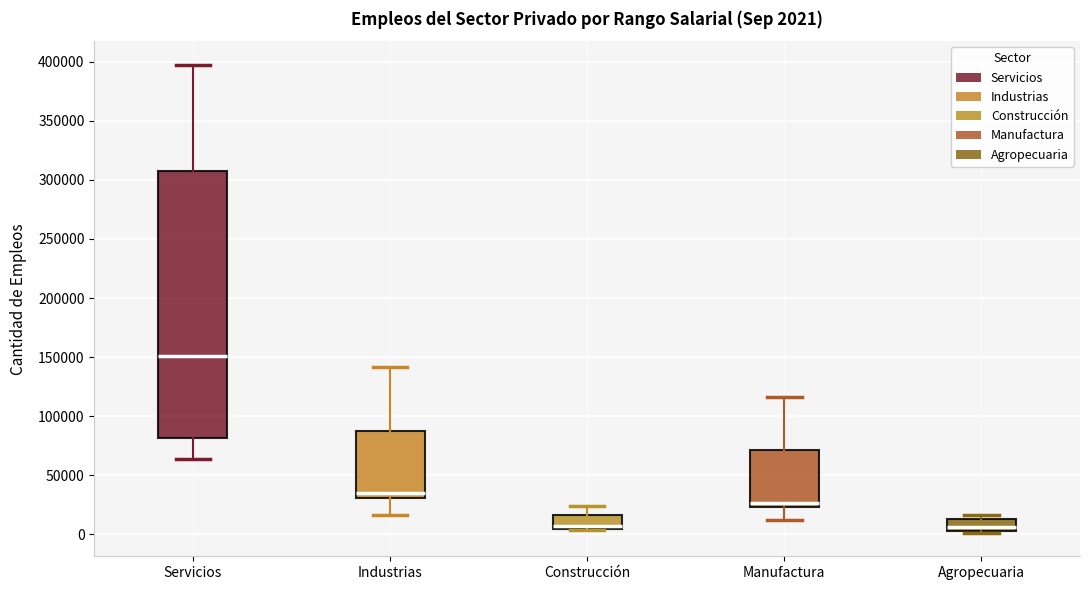

Which box is the tallest, from its lower edge to its upper edge?

Servicios